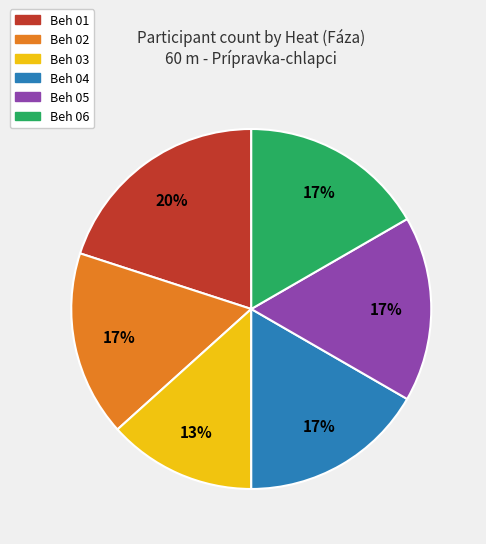

Is it true that Beh 06 is 17% of the pie?

True